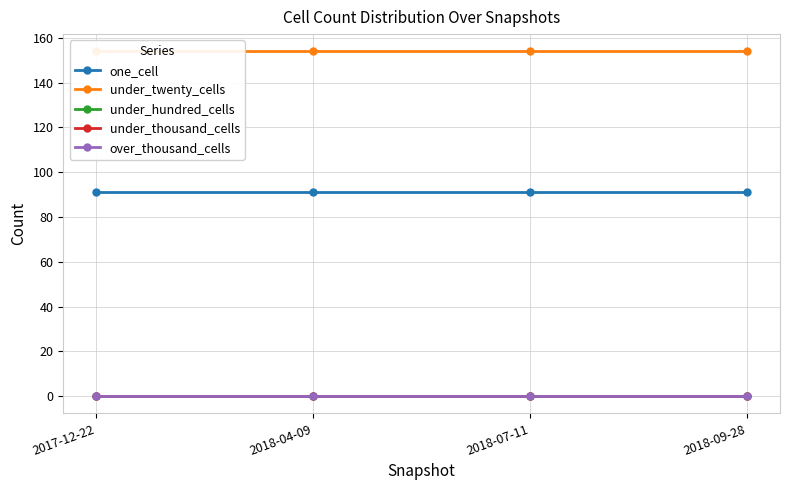

At which label does over_thousand_cells reach its peak?

2017-12-22